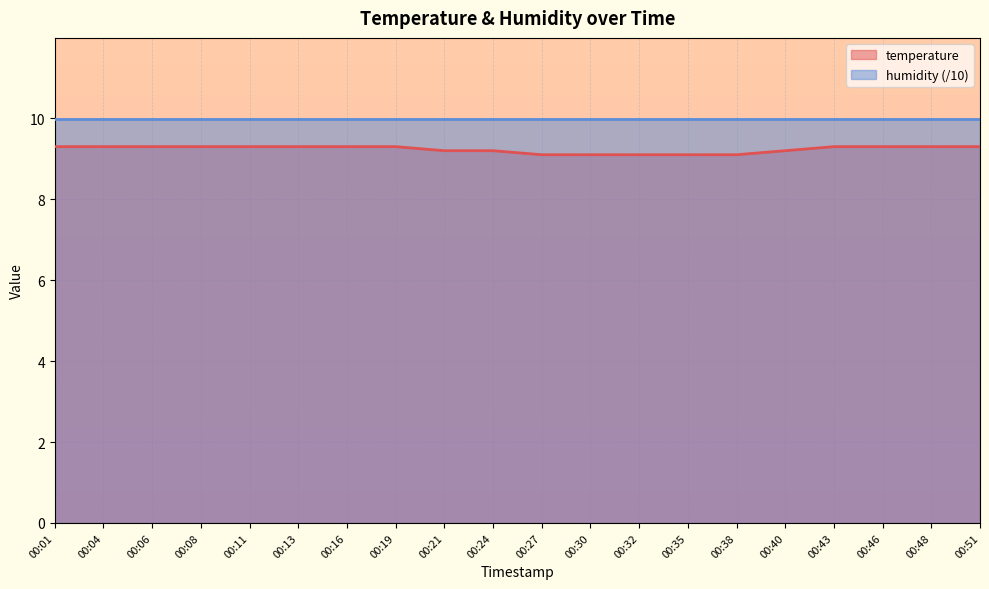

How many data points does each series have?

20